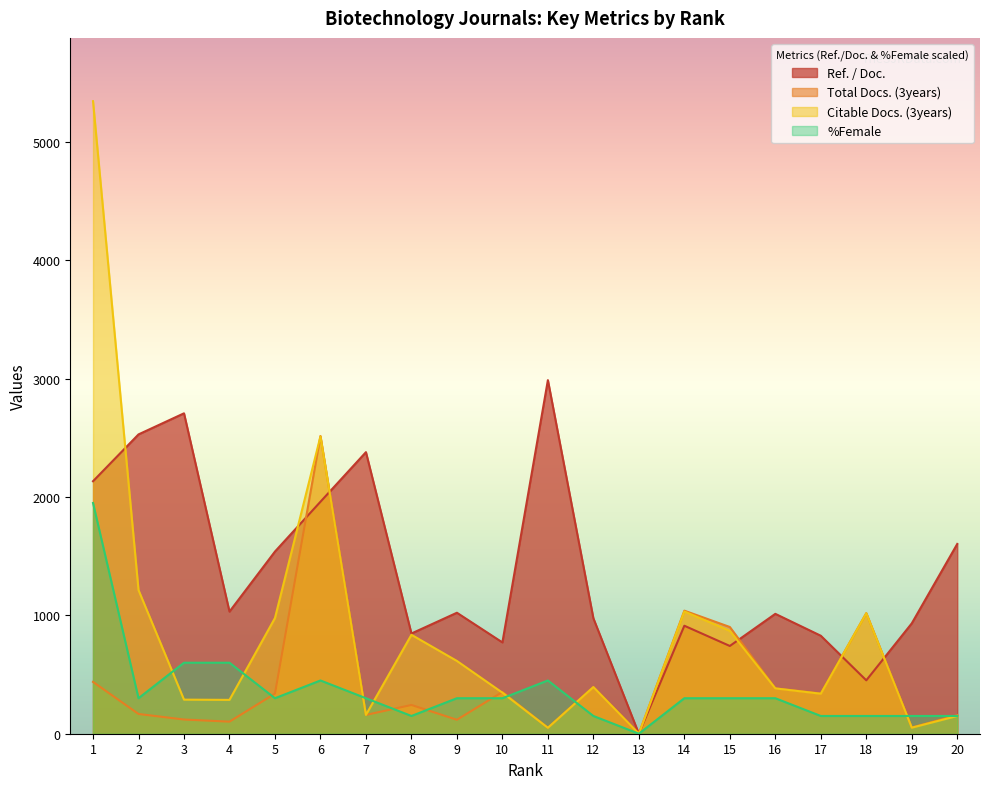

Where does the Total Docs. (3years) series first go above 339?

1